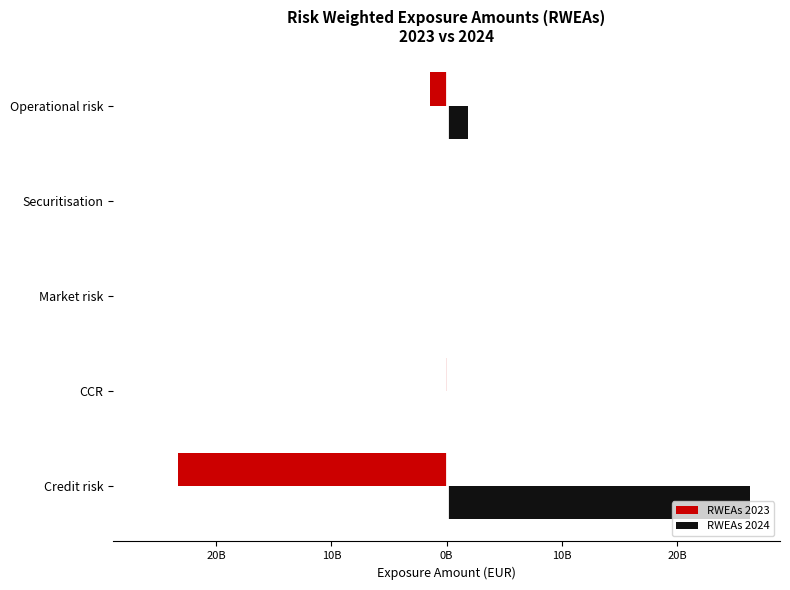

Rank the series at Market risk from lowest to highest value.

RWEAs 2023, RWEAs 2024